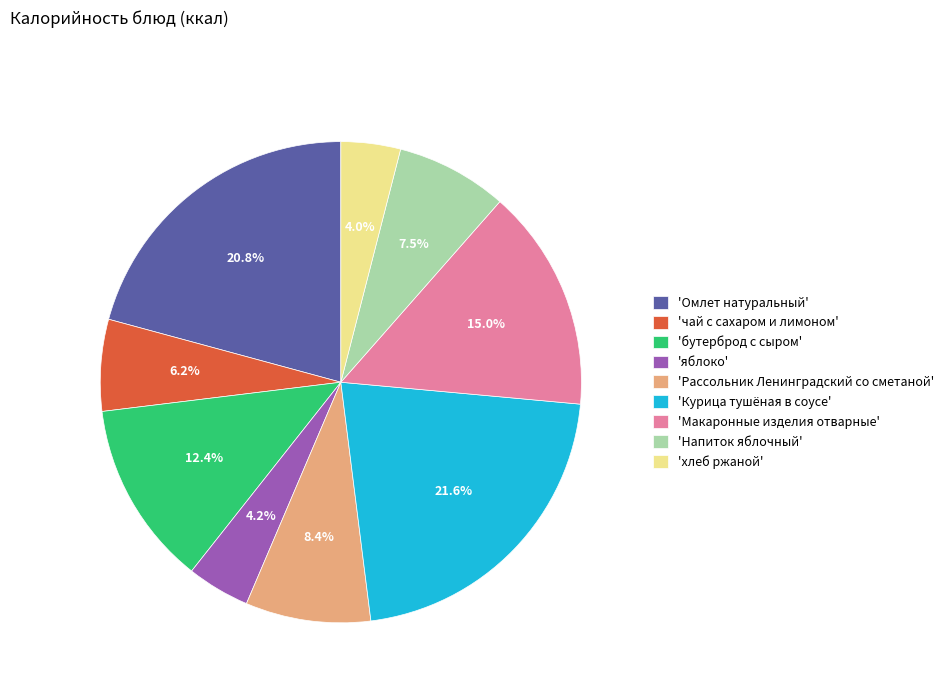

To the nearest percent, what is the average slice percentage?

11%